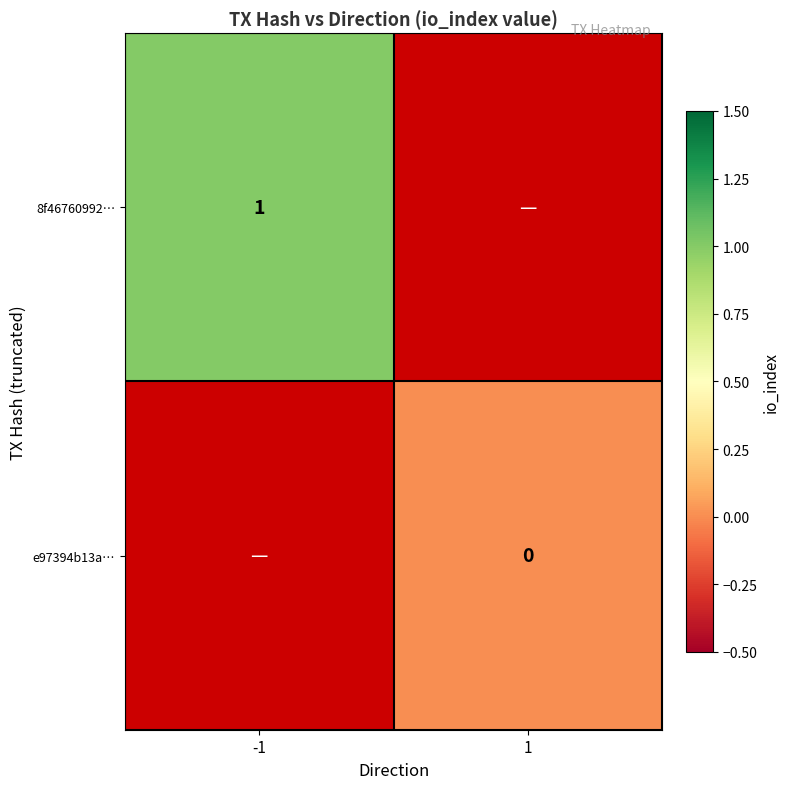

Is the value of e97394b13a… at 1 greater than the value of 8f46760992… at -1?

No